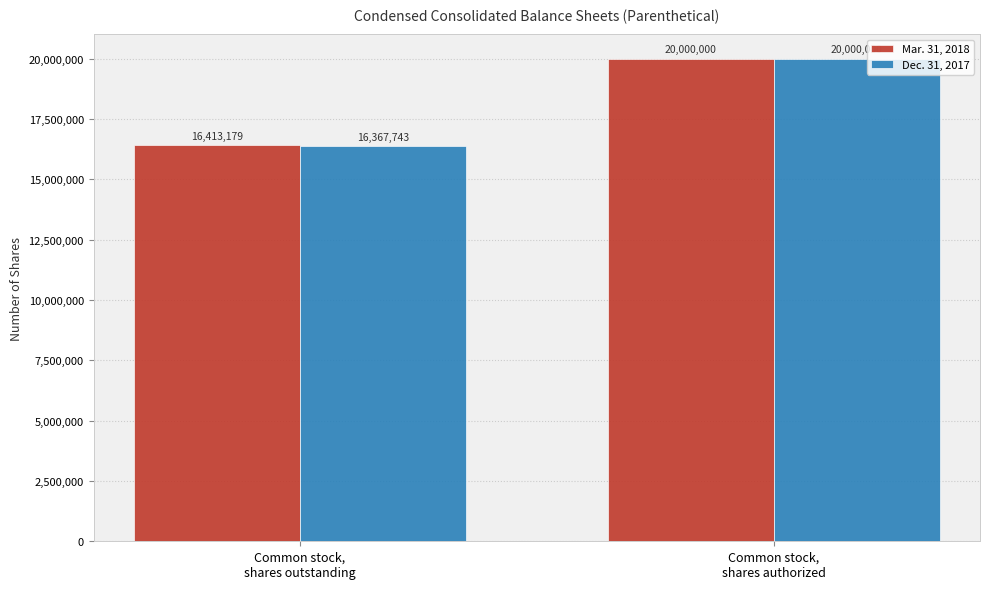

At how many categories does at least one series exceed 18695201?

1